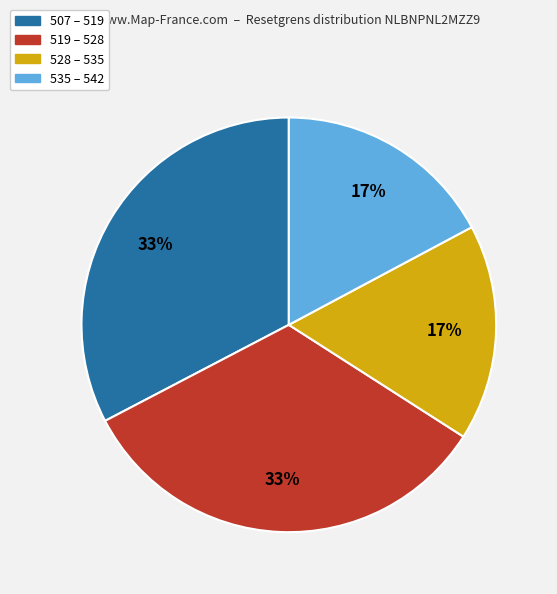

Is there a majority slice in this chart?

No